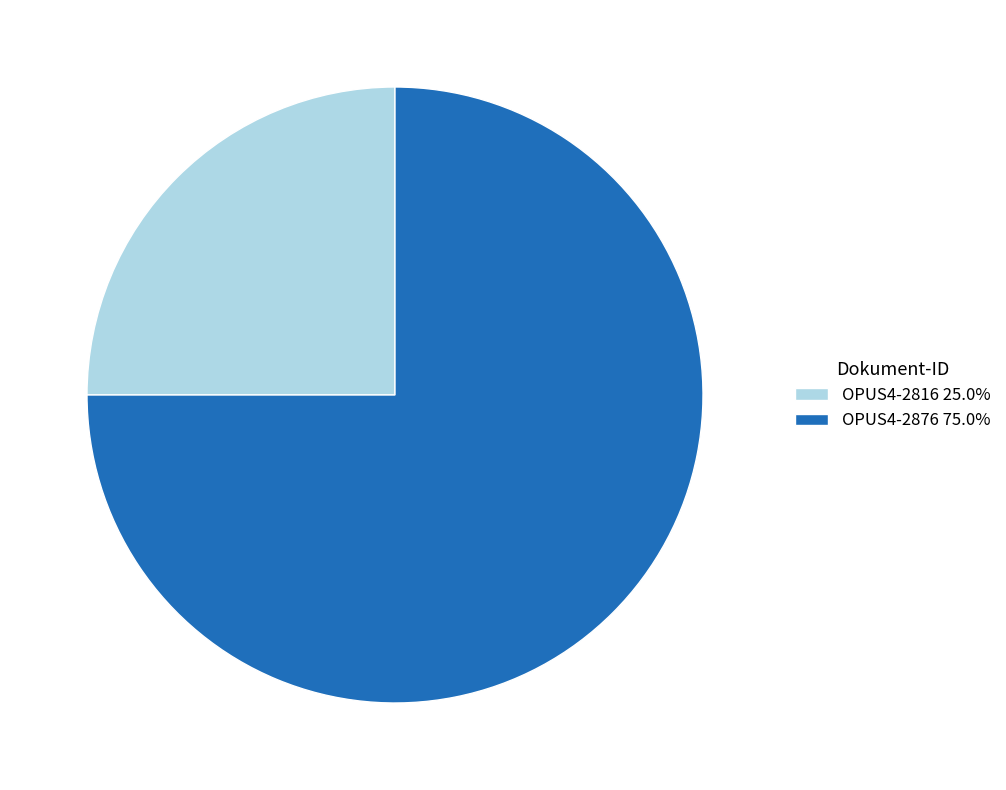

Which category has the biggest portion of the pie?

OPUS4-2876